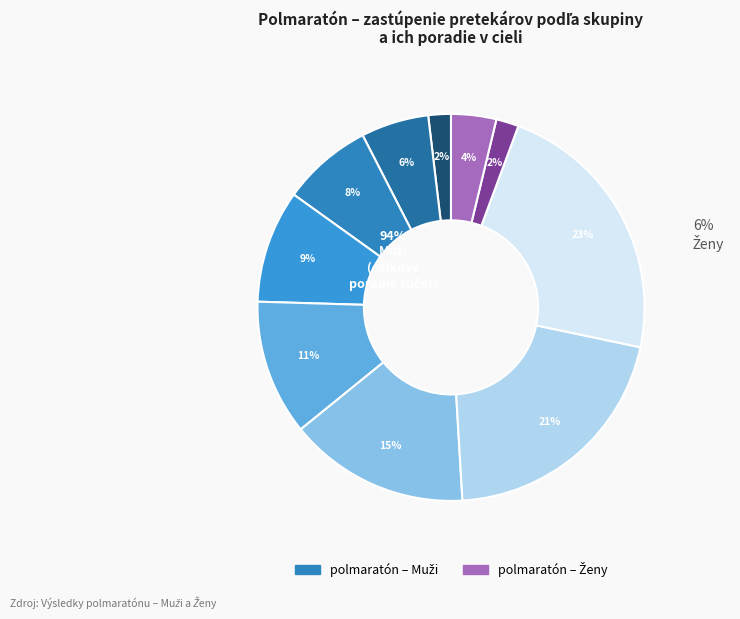

How many slices are in this pie chart?

10